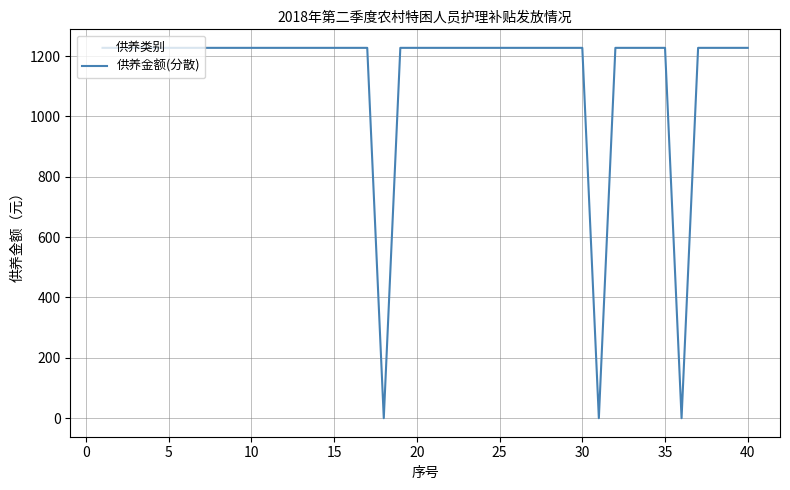

What is the difference between the maximum and minimum values?

1227